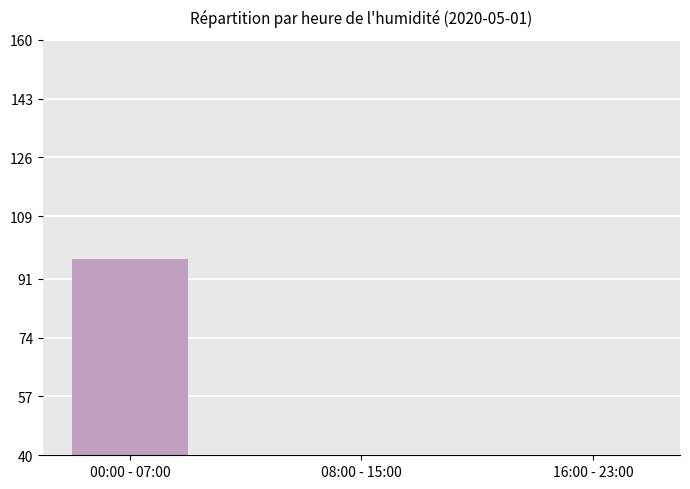

At which label is the value closest to 48?

08:00 - 15:00